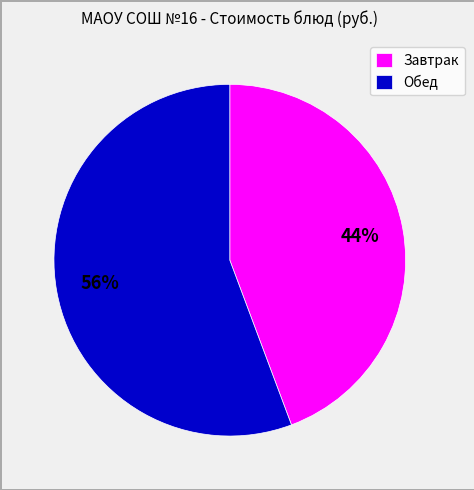

To the nearest percent, what percentage of the pie is Обед?

56%